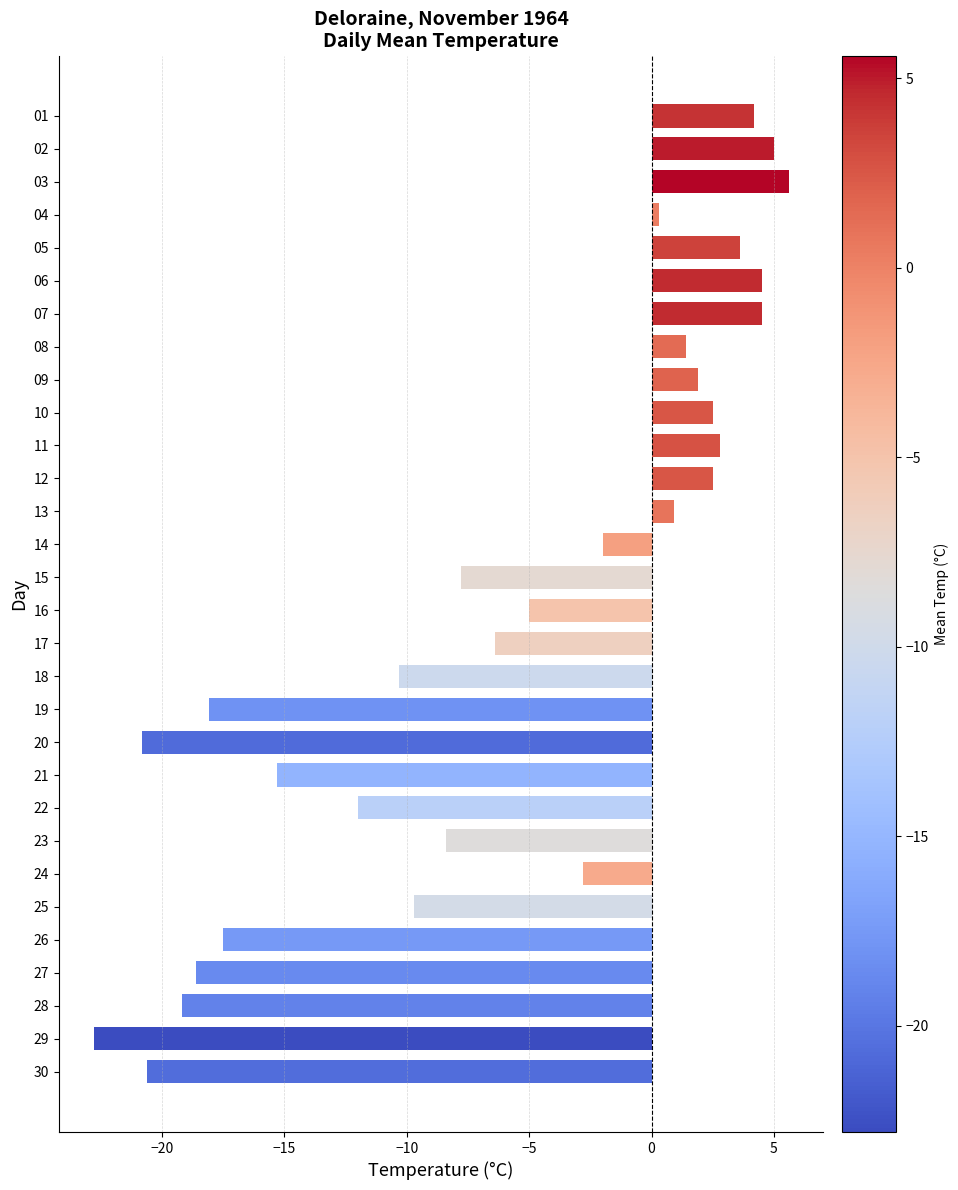

Which has a higher value, 06 or 23?

06